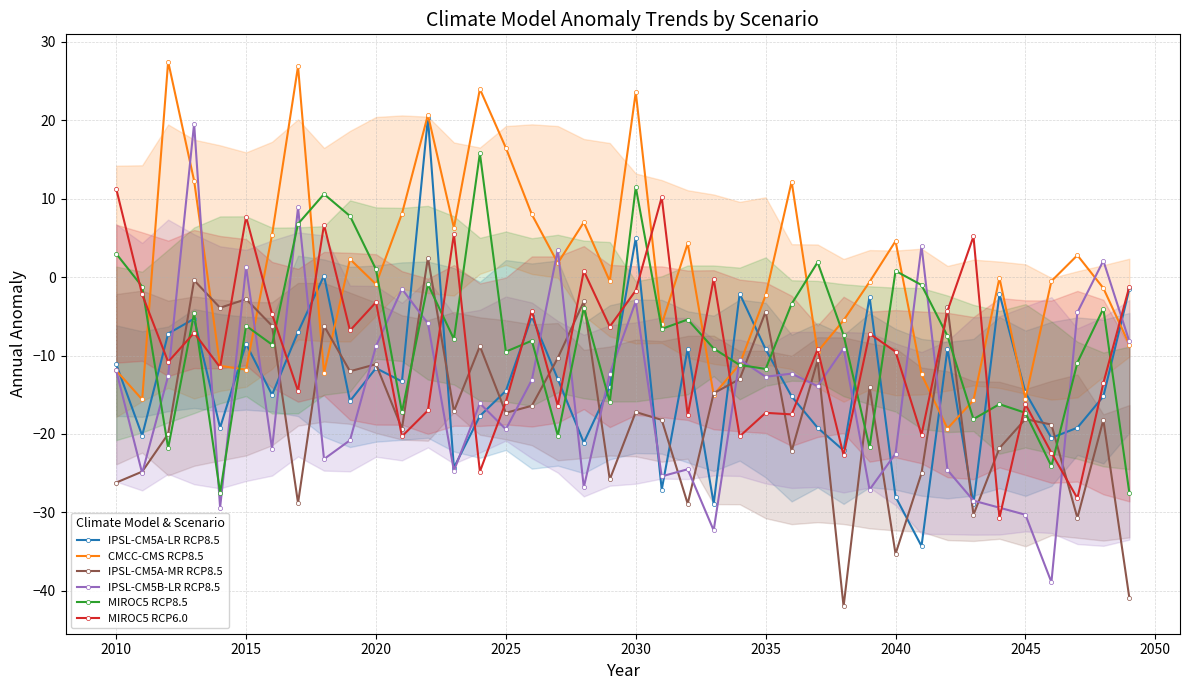

What are all the series names shown in the legend?

IPSL-CM5A-LR RCP8.5, CMCC-CMS RCP8.5, IPSL-CM5A-MR RCP8.5, IPSL-CM5B-LR RCP8.5, MIROC5 RCP8.5, MIROC5 RCP6.0